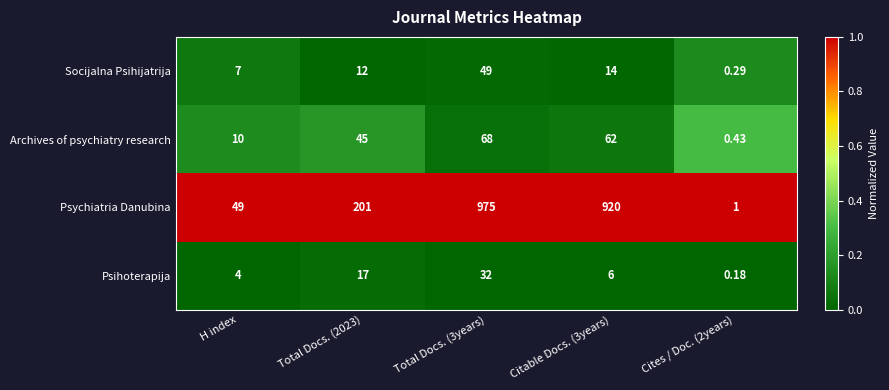

Rank the series by their maximum value, from highest to lowest.

Psychiatria Danubina, Archives of psychiatry research, Socijalna Psihijatrija, Psihoterapija